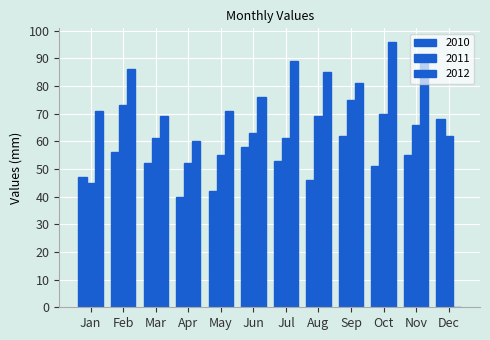

How many groups of bars are there?

12